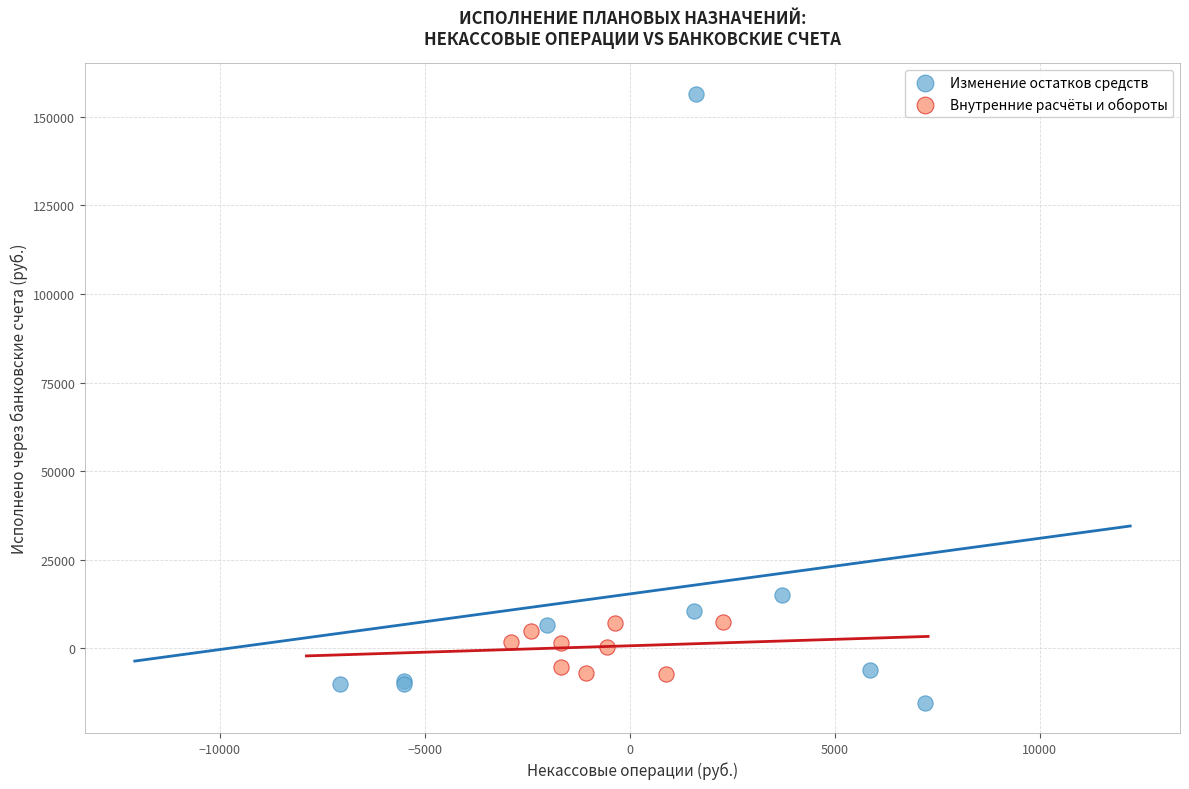

Which series reaches the maximum Y coordinate?

Изменение остатков средств